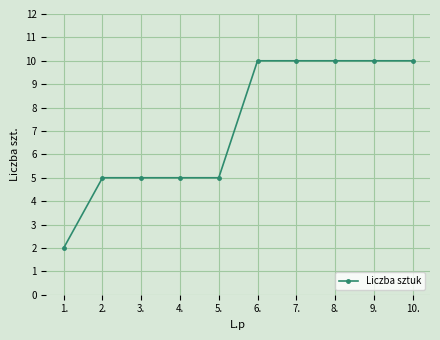

Reading left to right, list all the values displayed in this chart.

2	5	5	5	5	10	10	10	10	10